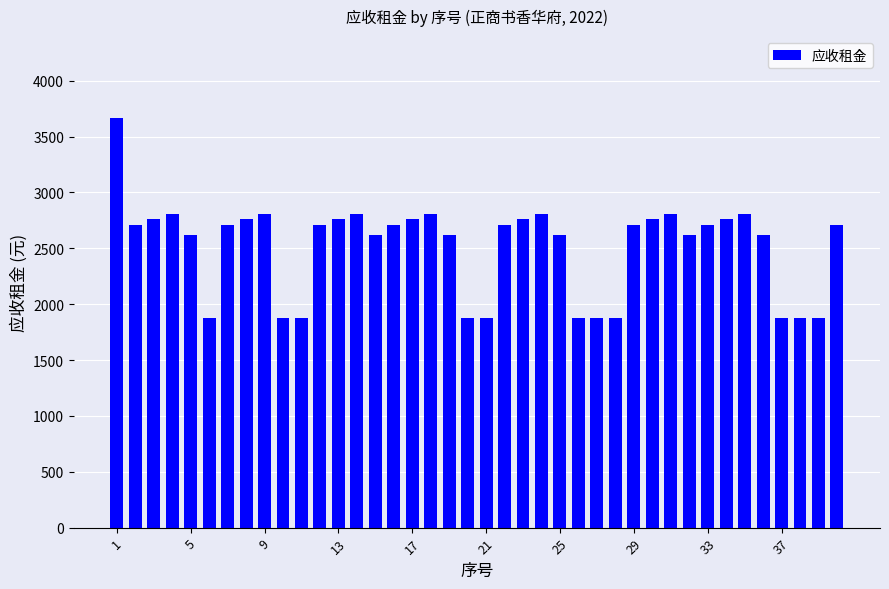

What is the sum of all values?

100626